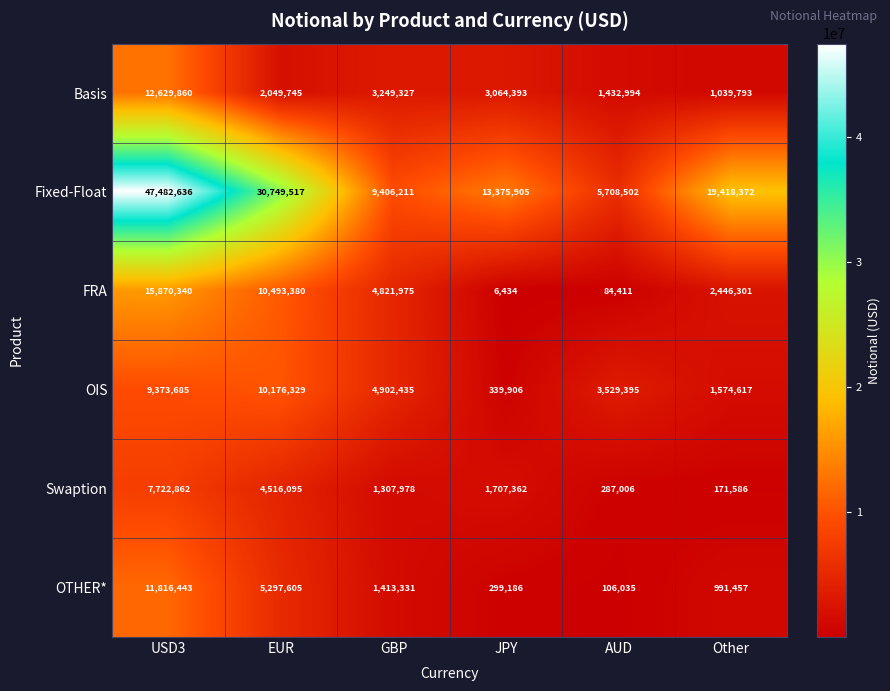

What is the difference between the maximum and minimum values in the OTHER* series?

11710408